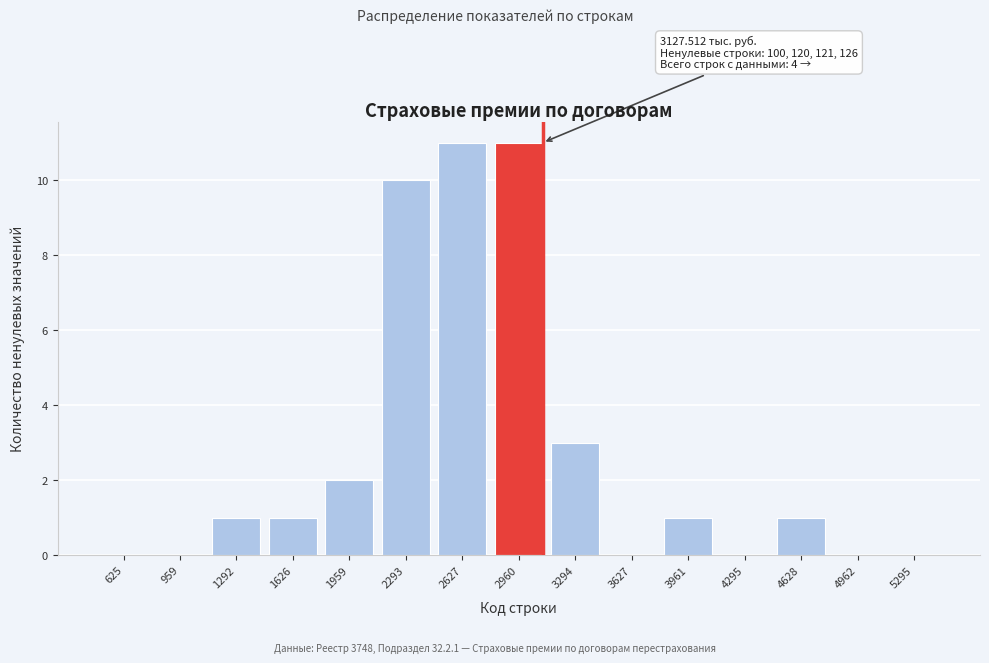

Reading left to right, list all the values displayed in this chart.

625=0	959=0	1292=1	1626=1	1959=2	2293=10	2627=11	2960=11	3294=3	3627=0	3961=1	4295=0	4628=1	4962=0	5295=0